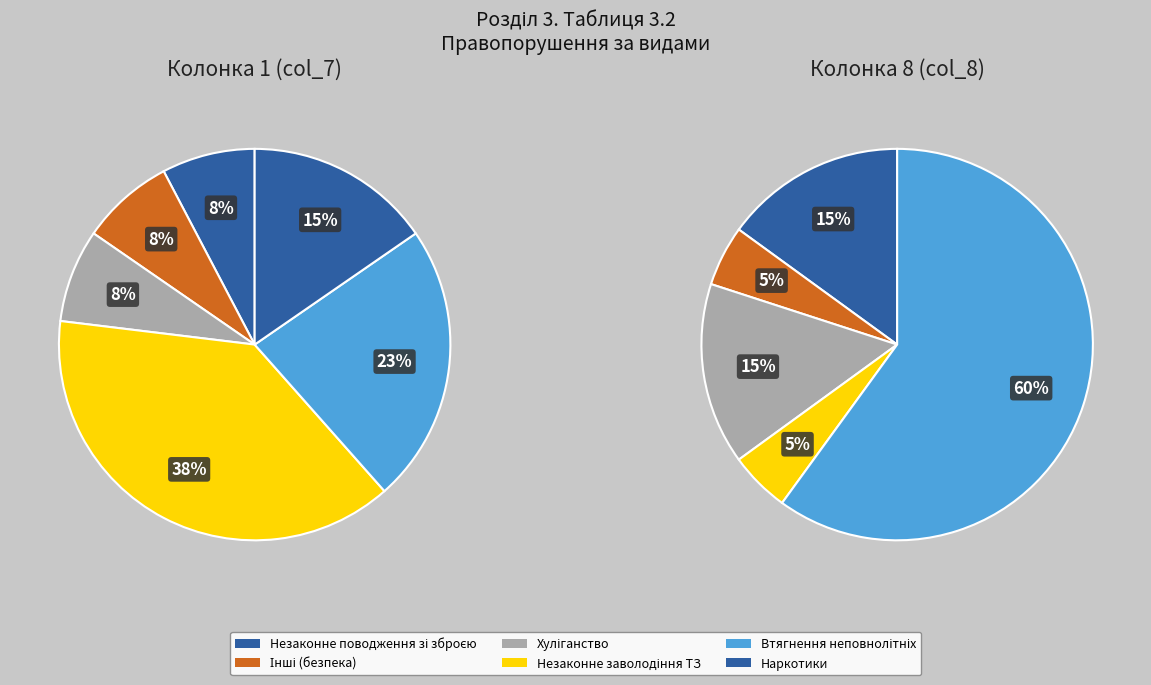

How many slices are in this pie chart?

5